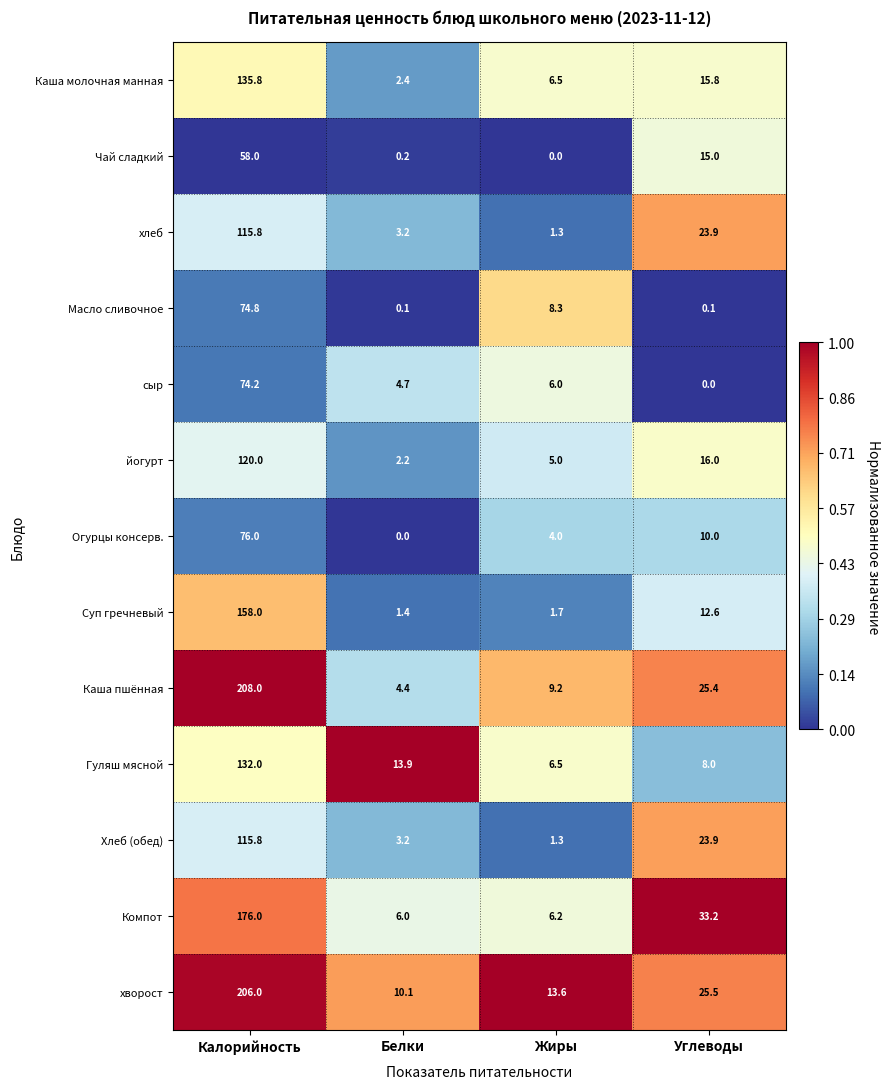

Where is Масло сливочное nearest to the value 37?

Жиры